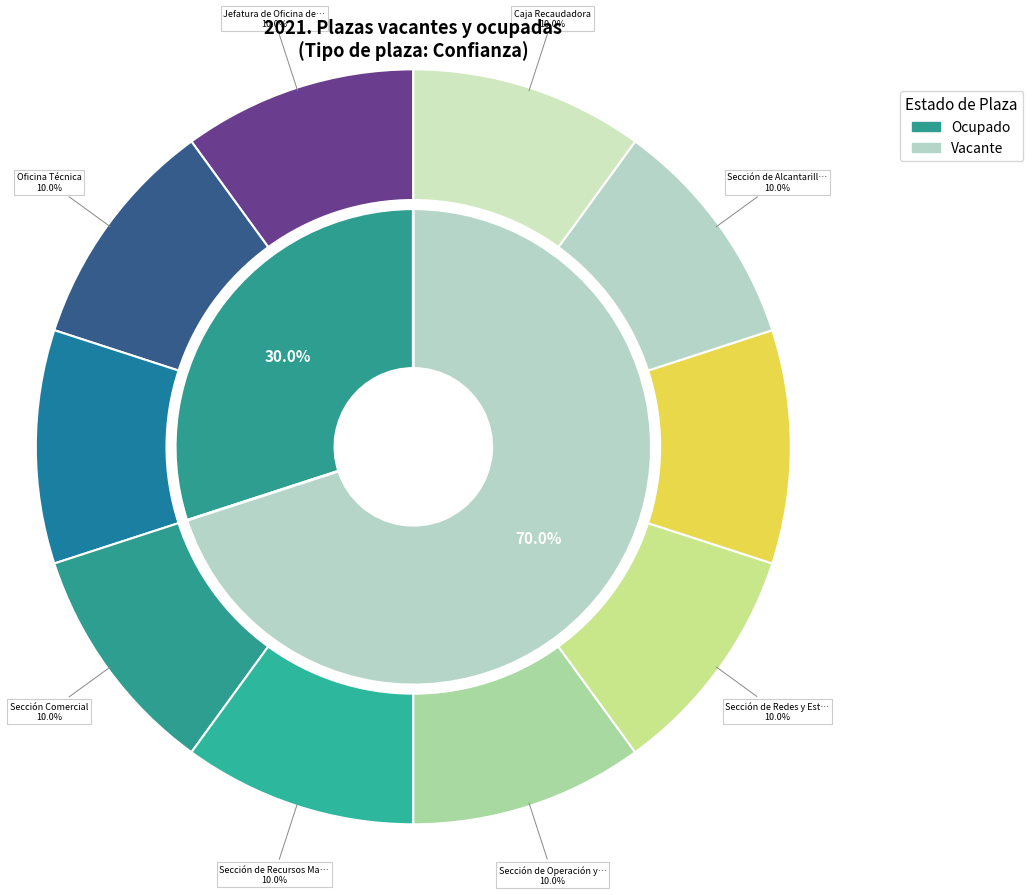

To the nearest percent, what is the combined percentage of Vacante and Ocupado?

100%